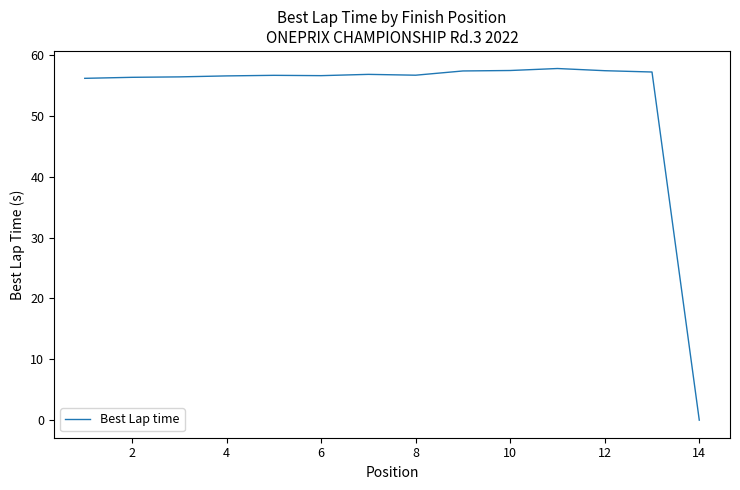

What is the maximum value shown in the chart?

57.8